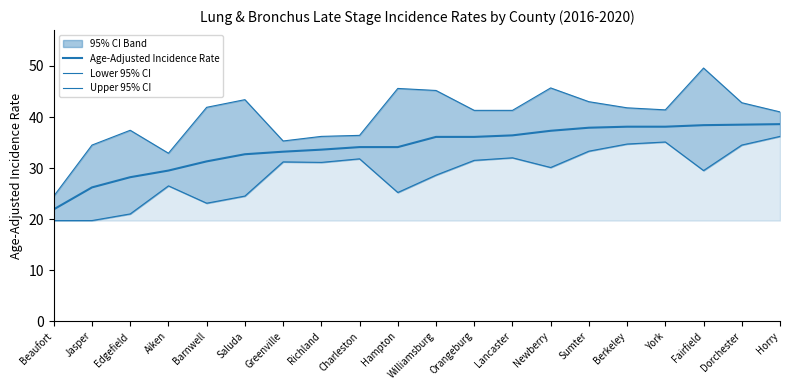

True or false: Upper 95% CI has a value of 18.0 at York.

False